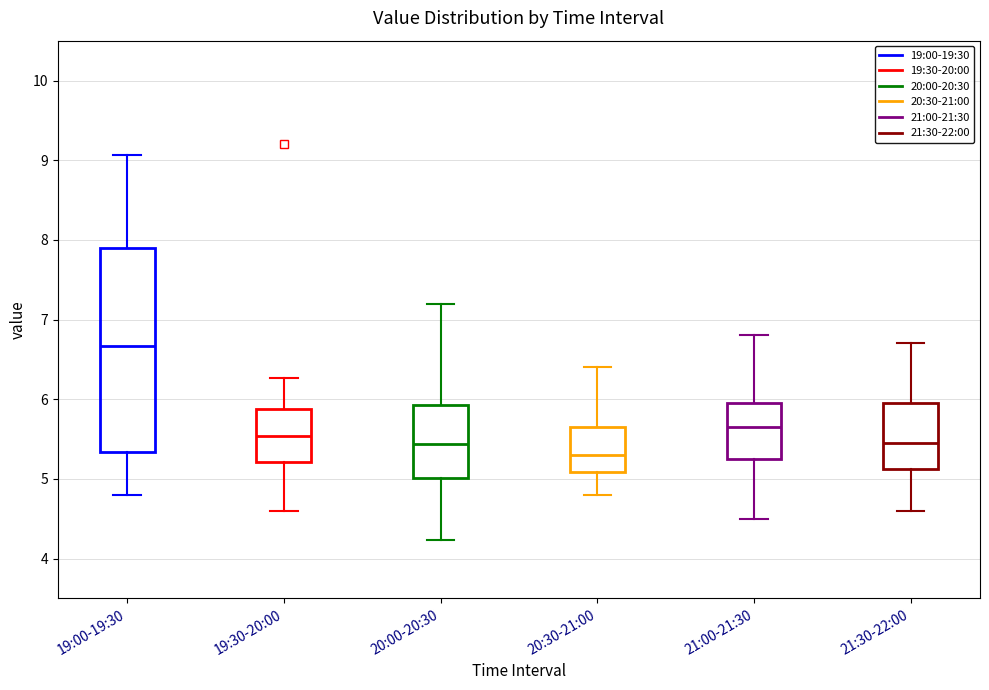

Where is the lower edge of the box for 21:00-21:30 on the y-axis? The values are not printed on the chart, so give them approximately, as read against the axis.

5.3